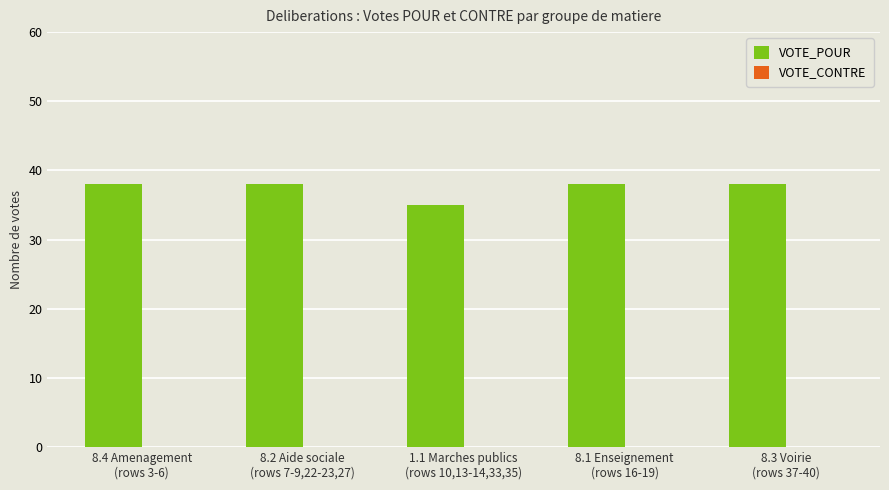

What is the greatest value displayed?

38